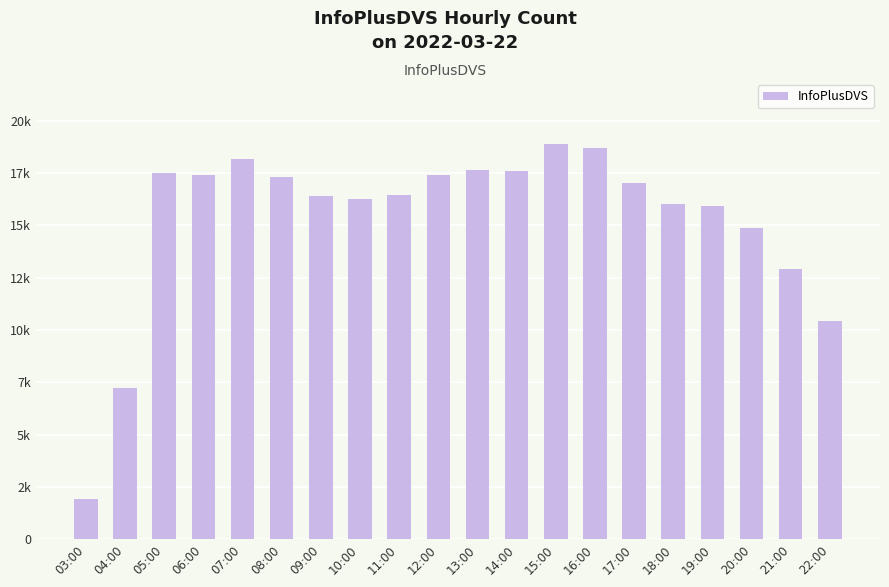

Are the bars horizontal?

No